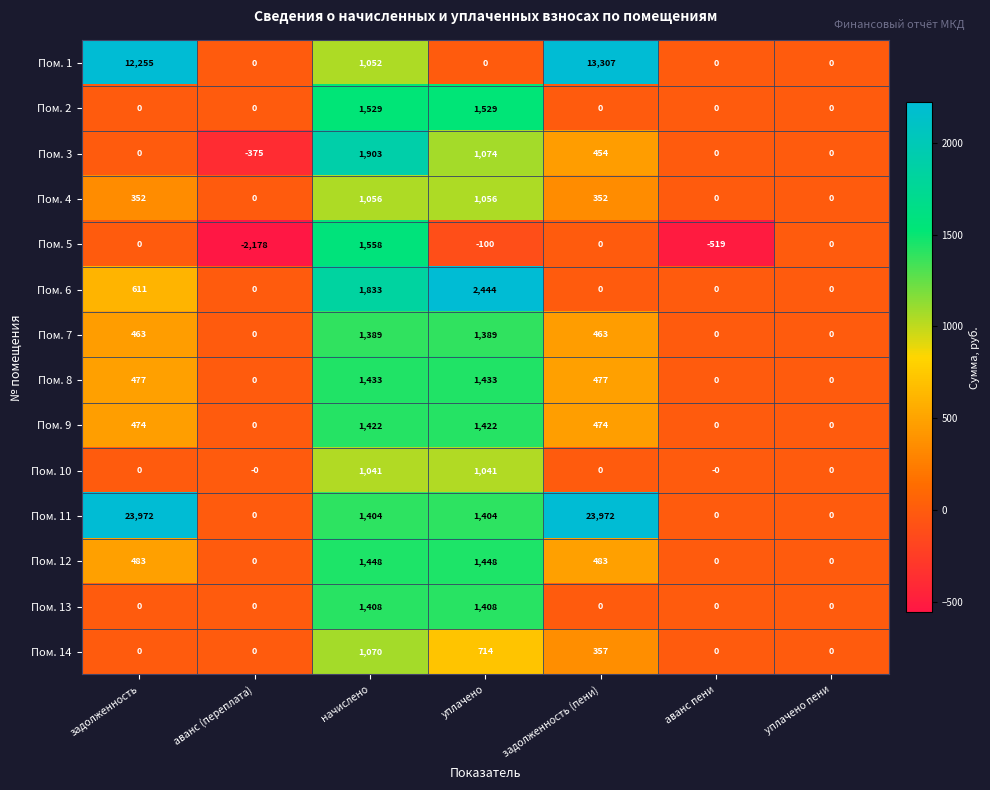

How many series are shown in this chart?

14